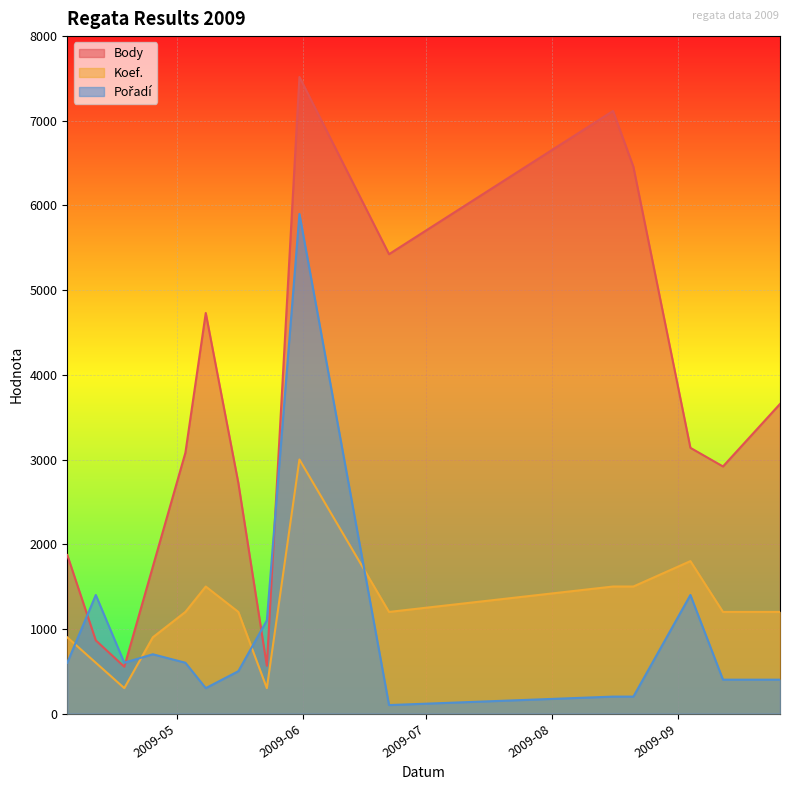

True or false: Body and Koef. intersect in this chart.

False